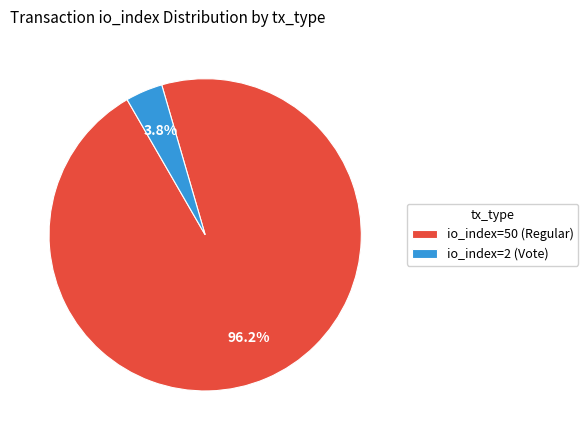

Is the sum of io_index=2 (Vote) and io_index=50 (Regular) greater than half?

Yes